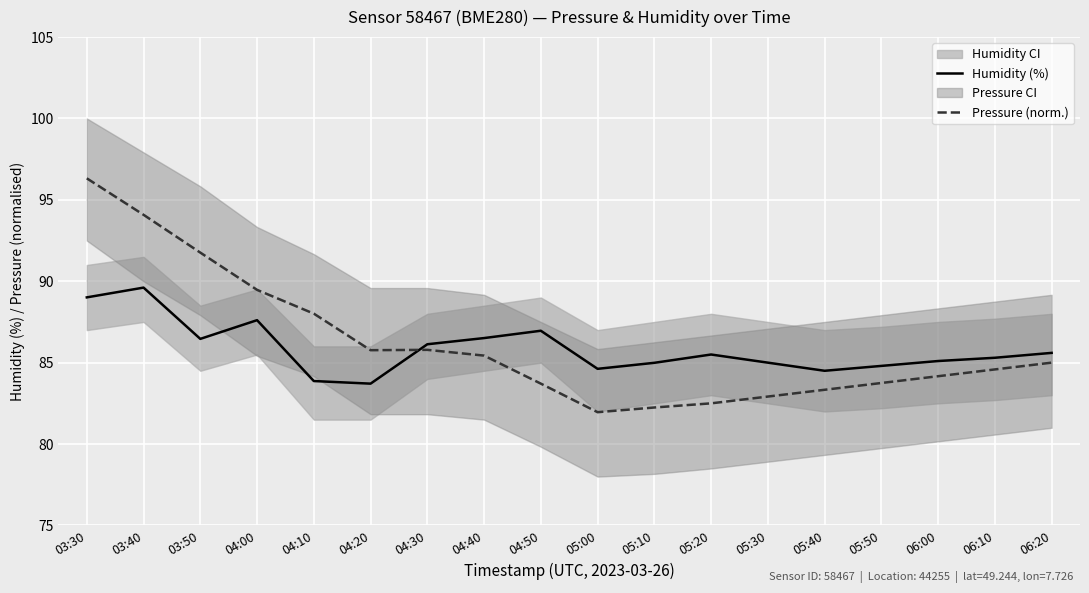

Rank the series by their average value, from highest to lowest.

Pressure (norm.), Humidity (%)